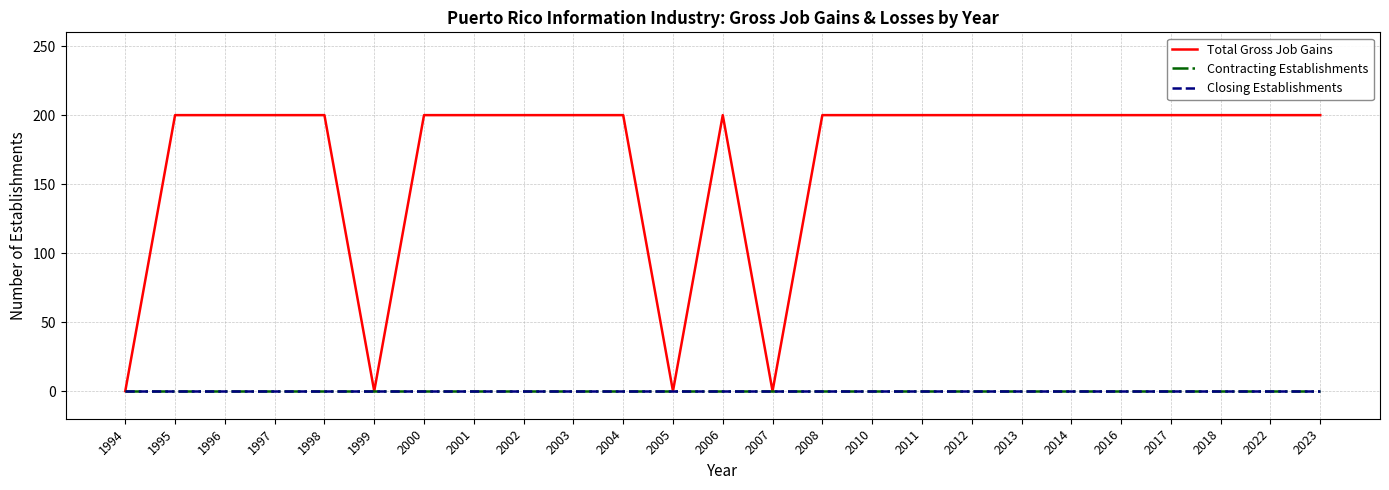

Reading right to left, what are all the values shown in this chart?

Total Gross Job Gains: 2023=200	2022=200	2018=200	2017=200	2016=200	2014=200	2013=200	2012=200	2011=200	2010=200	2008=200	2007=0	2006=200	2005=0	2004=200	2003=200	2002=200	2001=200	2000=200	1999=0	1998=200	1997=200	1996=200	1995=200	1994=0
Contracting Establishments: 2023=0	2022=0	2018=0	2017=0	2016=0	2014=0	2013=0	2012=0	2011=0	2010=0	2008=0	2007=0	2006=0	2005=0	2004=0	2003=0	2002=0	2001=0	2000=0	1999=0	1998=0	1997=0	1996=0	1995=0	1994=0
Closing Establishments: 2023=0	2022=0	2018=0	2017=0	2016=0	2014=0	2013=0	2012=0	2011=0	2010=0	2008=0	2007=0	2006=0	2005=0	2004=0	2003=0	2002=0	2001=0	2000=0	1999=0	1998=0	1997=0	1996=0	1995=0	1994=0